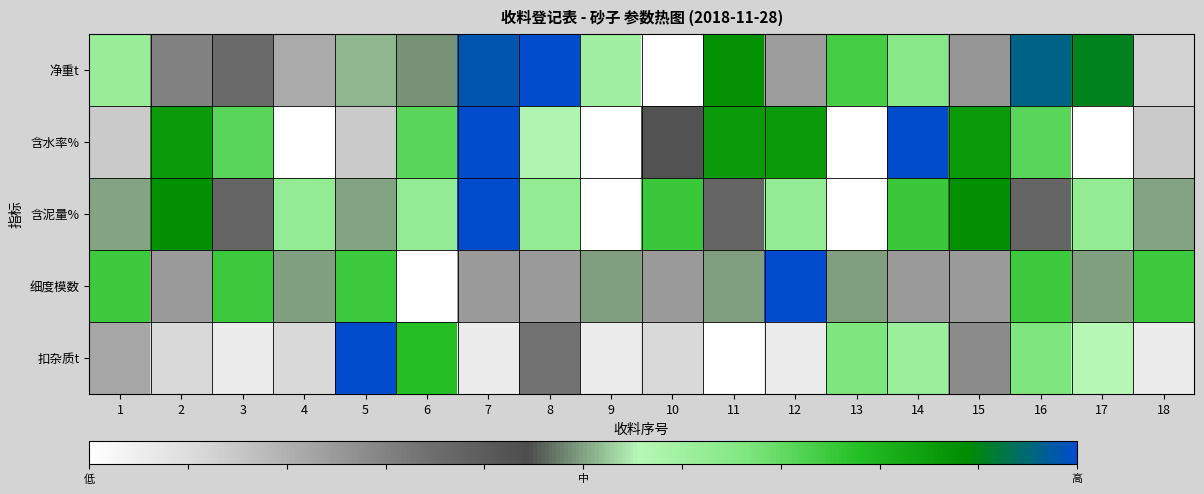

Rank the series by their maximum value, from highest to lowest.

净重t, 含水率%, 含泥量%, 细度模数, 扣杂质t